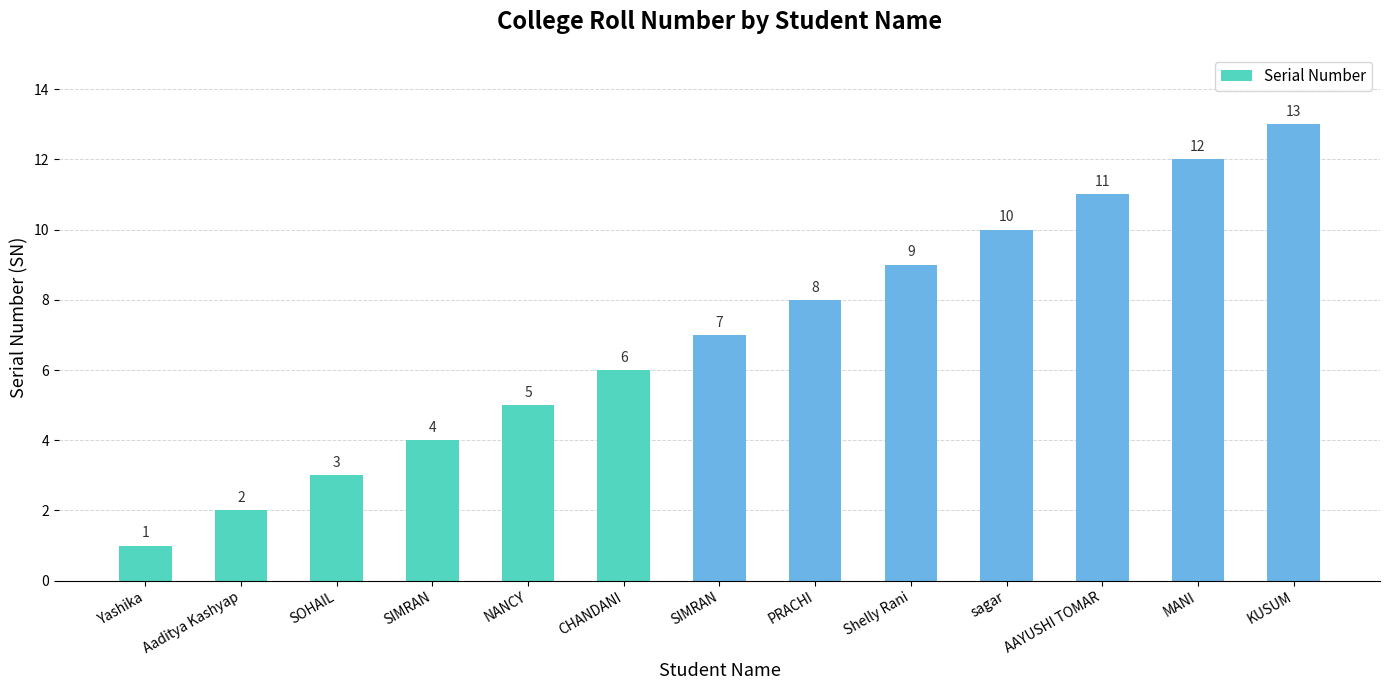

What is the difference between the maximum and minimum values?

12